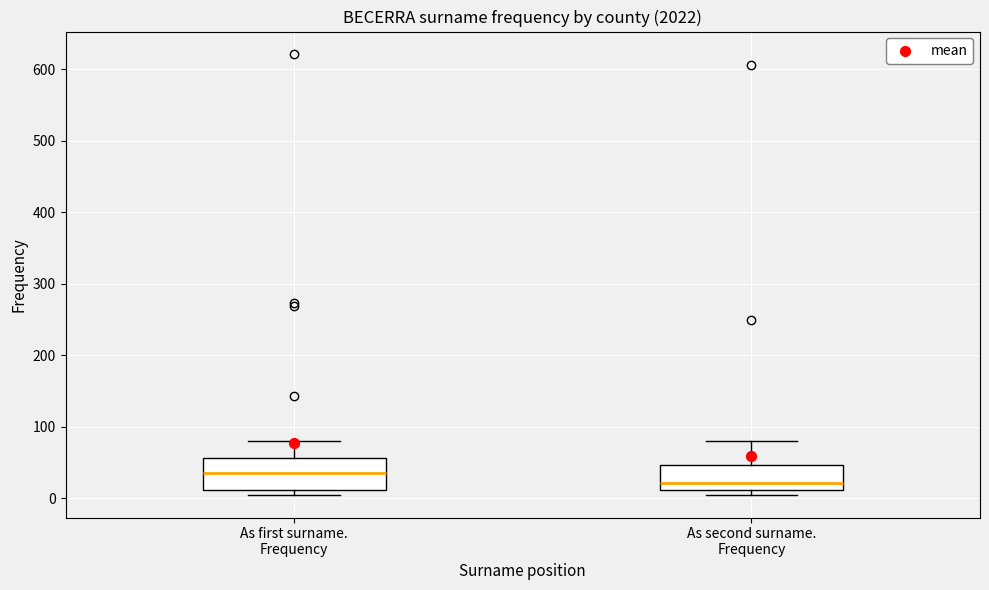

Reading left to right, read every box against the y-axis: the position of its median line, the range the box covers, and the ends of its whiskers. The values are not printed on the chart, so give them approximately, as read against the axis.

As first surname. Frequency: median 40, box 10 to 60, whiskers 0 to 80
As second surname. Frequency: median 20, box 10 to 50, whiskers 10 (just below the box's lower edge) to 80